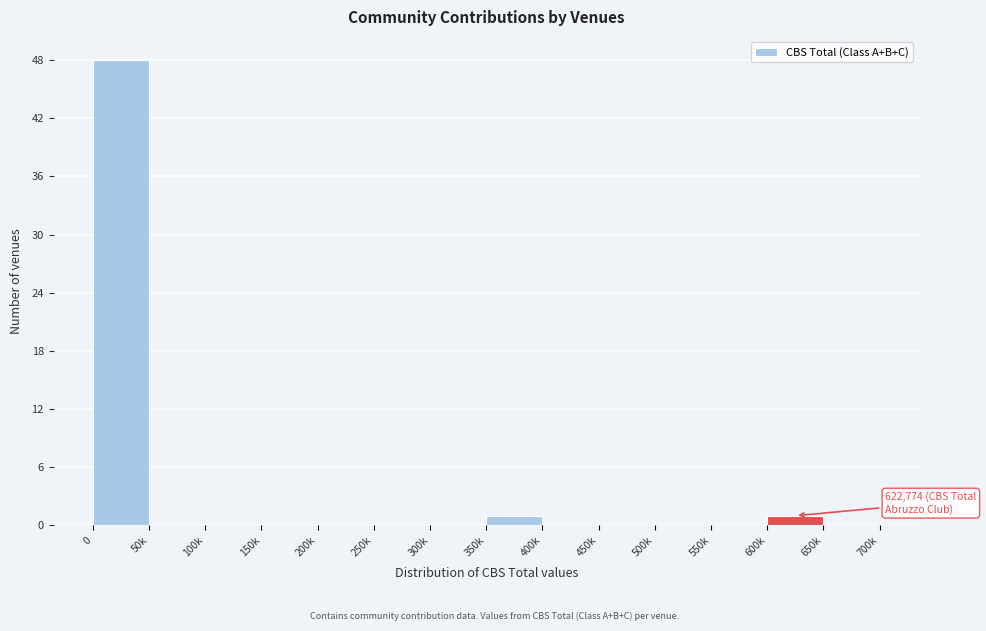

Reading left to right, what are all the values shown in this chart?

0=48	50k=0	100k=0	150k=0	200k=0	250k=0	300k=0	350k=1	400k=0	450k=0	500k=0	550k=0	600k=1	650k=0